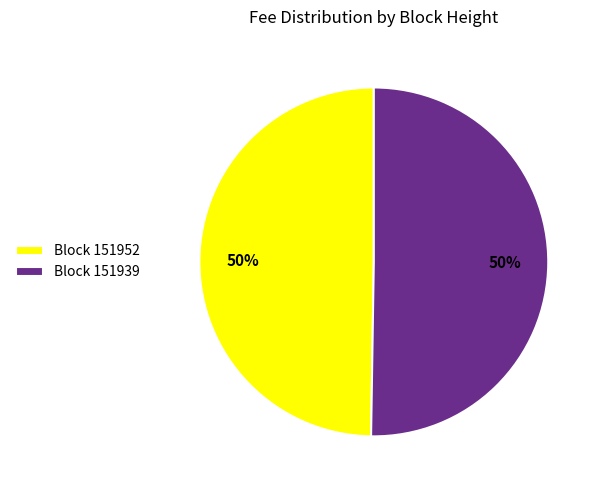

Is the sum of Block 151952 and Block 151939 greater than half?

Yes